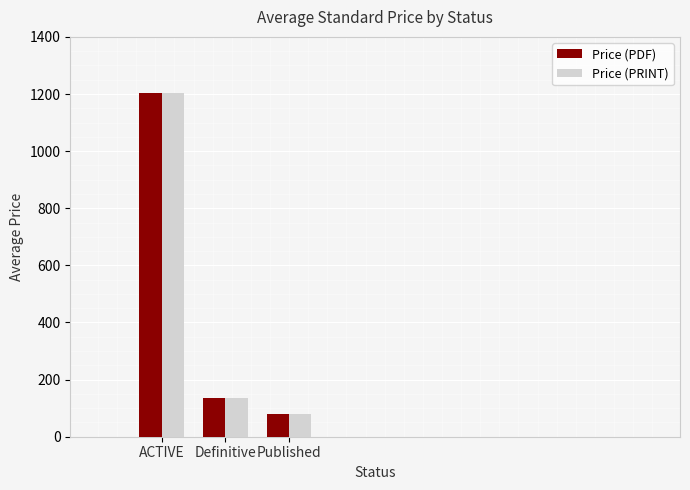

How many bars are there in total?

6